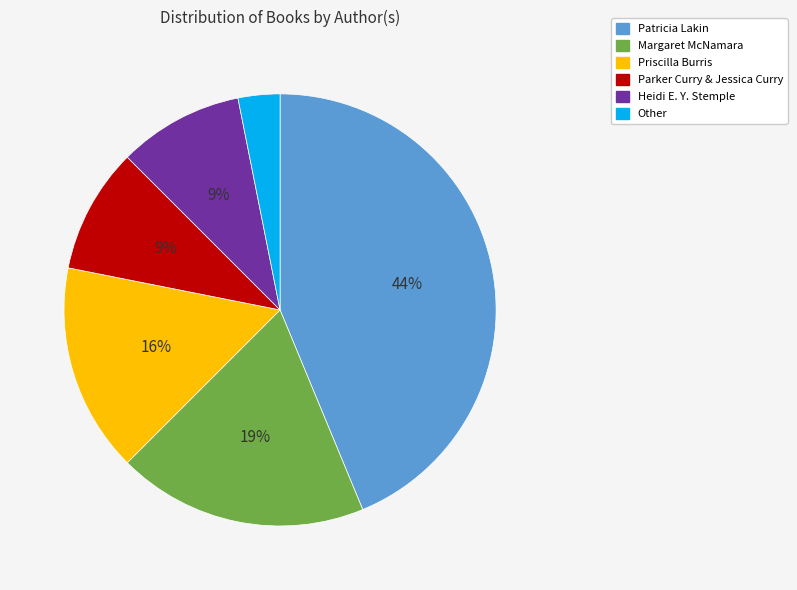

To the nearest percent, what portion does Priscilla Burris represent?

16%